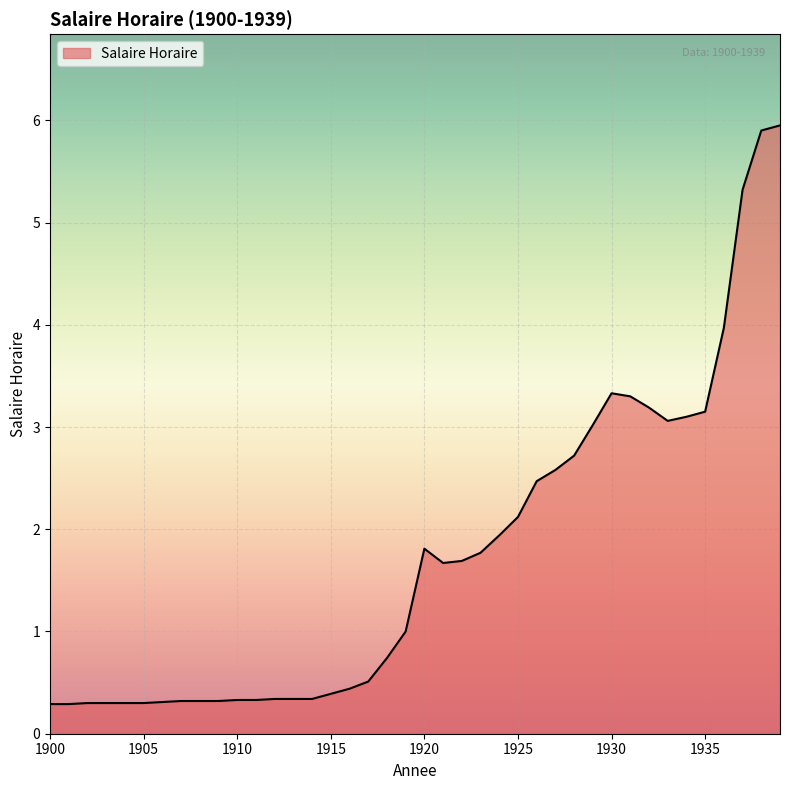

What is the minimum value shown in the chart?

0.3